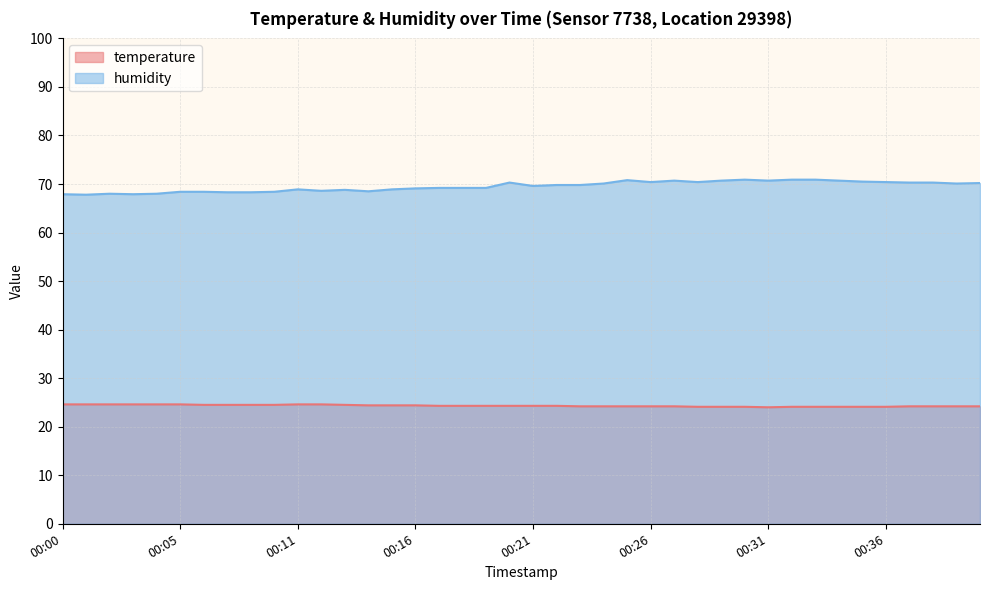

True or false: humidity has more than 2 interior local peaks.

True